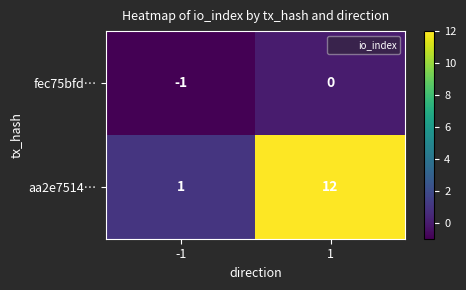

Which label corresponds to the largest value in the chart?

1